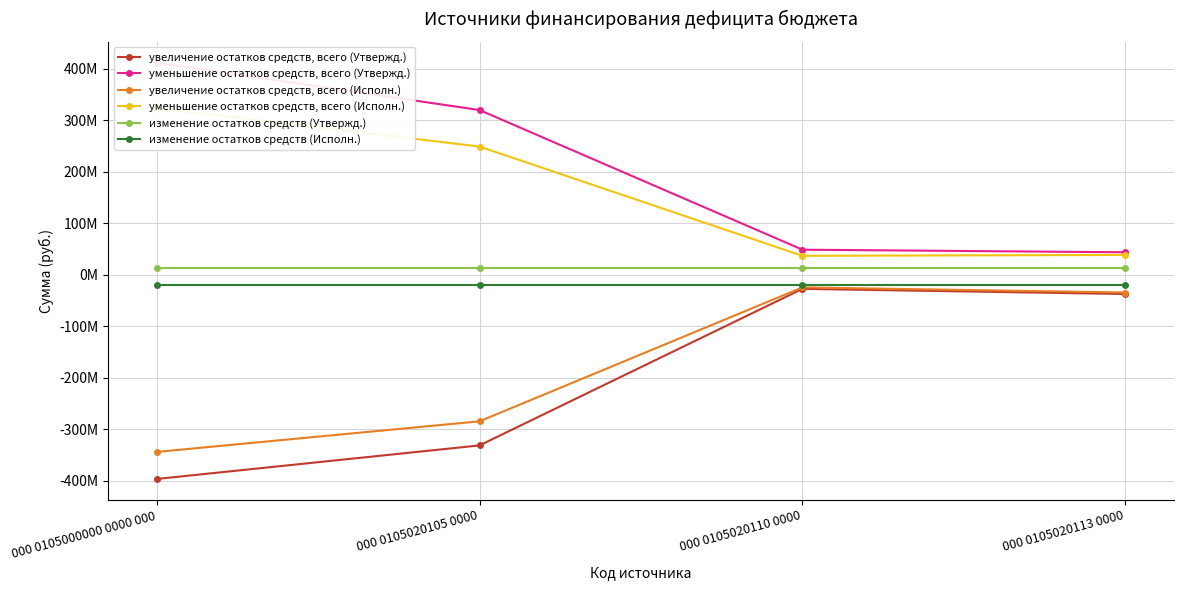

What is the sum of the уменьшение остатков средств, всего (Утвержд.) values at 000 0105020110 0000 and 000 0105020105 0000?

367873671.3